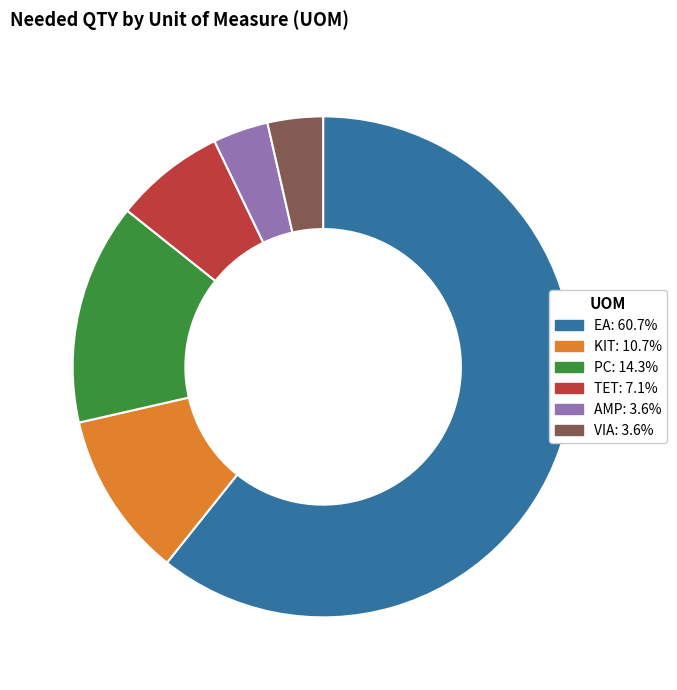

Is the sum of PC and TET greater than half?

No